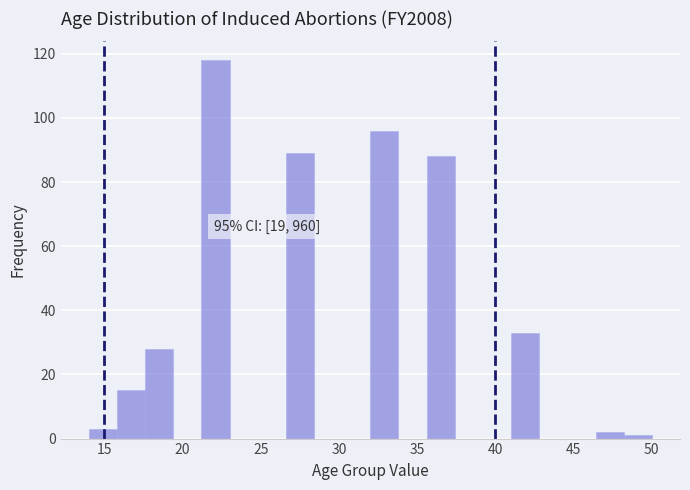

Read against the x-axis, roughly where is the centre of the tallest bar?

22.0